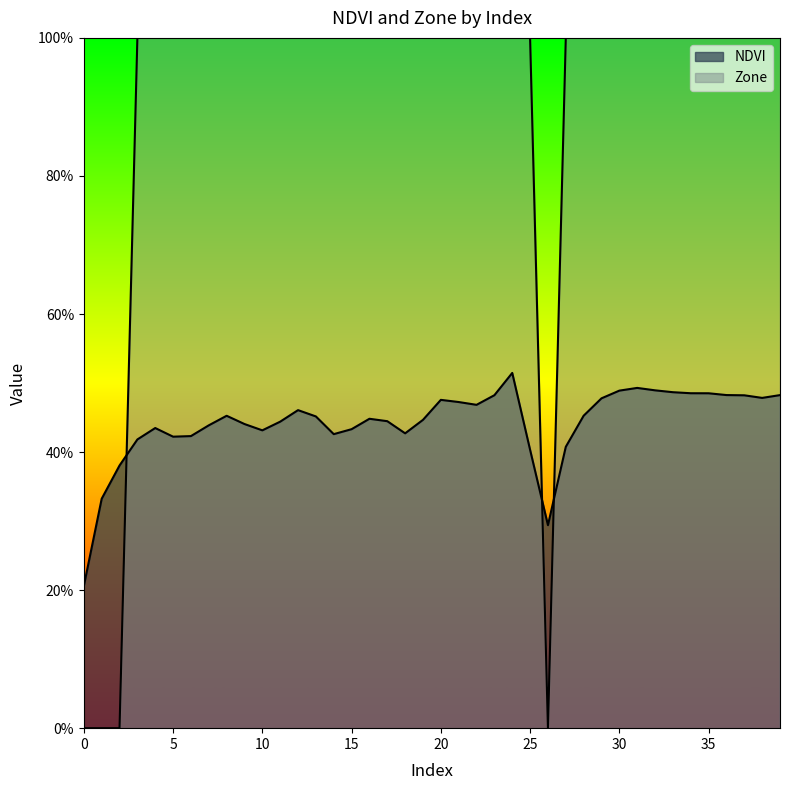

How many interior local peaks does the NDVI series have?

7